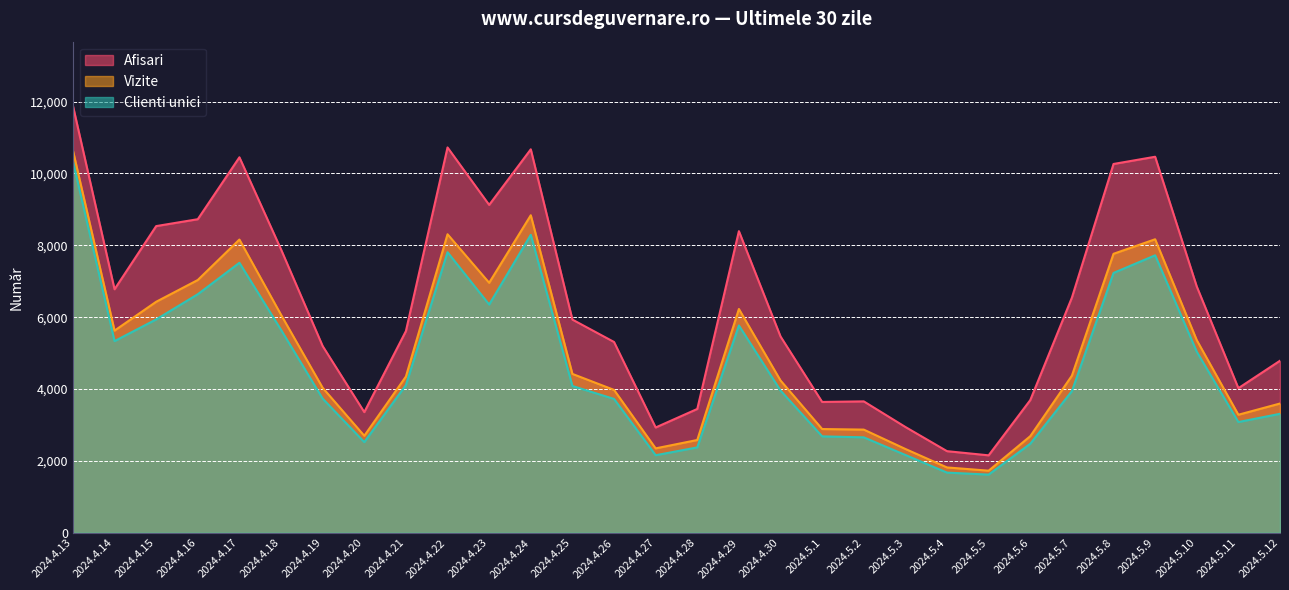

What is the spread (max minus min) of values at 2024.5.7?

2603